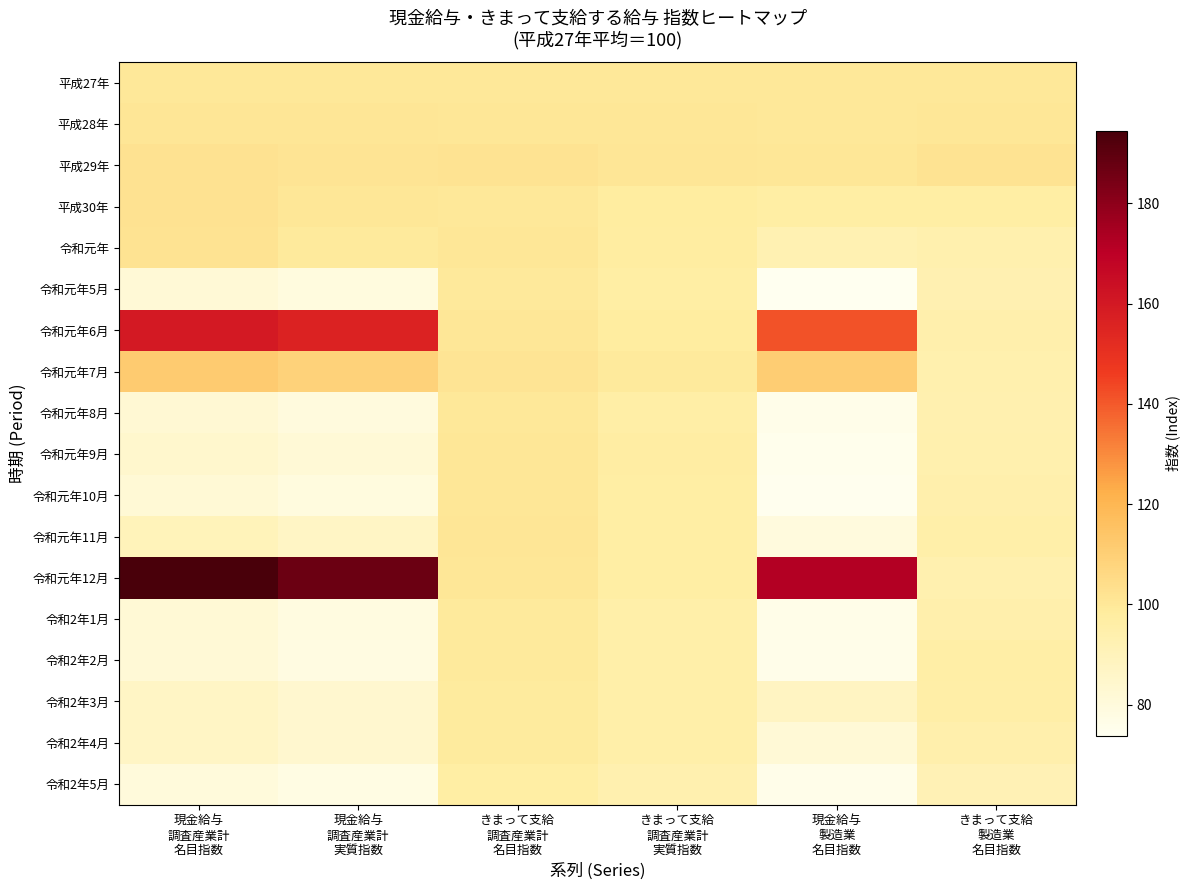

Which has a higher value, 現金給与
調査産業計
名目指数 or 現金給与
製造業
名目指数?

現金給与
調査産業計
名目指数